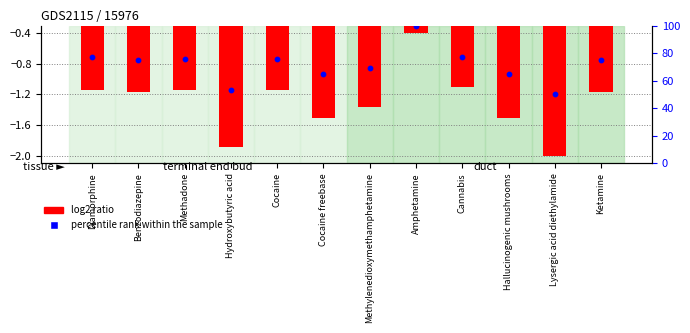

At how many categories does at least one series exceed 73?

7